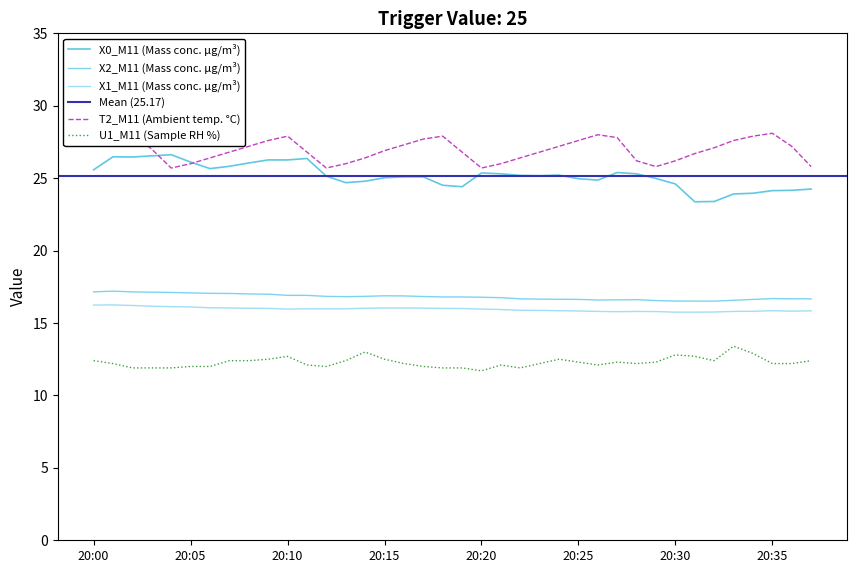

Rank the categories by U1_M11 value from highest to lowest.

2021-09-06 20:33:00, 2021-09-06 20:14:00, 2021-09-06 20:34:00, 2021-09-06 20:30:00, 2021-09-06 20:10:00, 2021-09-06 20:31:00, 2021-09-06 20:09:00, 2021-09-06 20:15:00, 2021-09-06 20:24:00, 2021-09-06 20:00:00, 2021-09-06 20:07:00, 2021-09-06 20:08:00, 2021-09-06 20:13:00, 2021-09-06 20:32:00, 2021-09-06 20:37:00, 2021-09-06 20:25:00, 2021-09-06 20:27:00, 2021-09-06 20:29:00, 2021-09-06 20:01:00, 2021-09-06 20:16:00, 2021-09-06 20:23:00, 2021-09-06 20:28:00, 2021-09-06 20:35:00, 2021-09-06 20:36:00, 2021-09-06 20:11:00, 2021-09-06 20:21:00, 2021-09-06 20:26:00, 2021-09-06 20:05:00, 2021-09-06 20:06:00, 2021-09-06 20:12:00, 2021-09-06 20:17:00, 2021-09-06 20:02:00, 2021-09-06 20:03:00, 2021-09-06 20:04:00, 2021-09-06 20:18:00, 2021-09-06 20:19:00, 2021-09-06 20:22:00, 2021-09-06 20:20:00